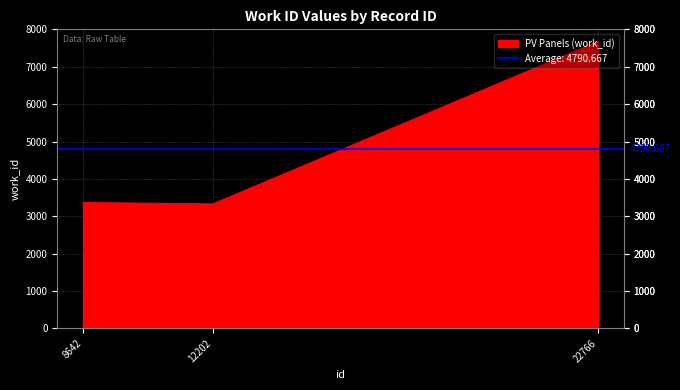

Which category has the highest value across all series?

22766